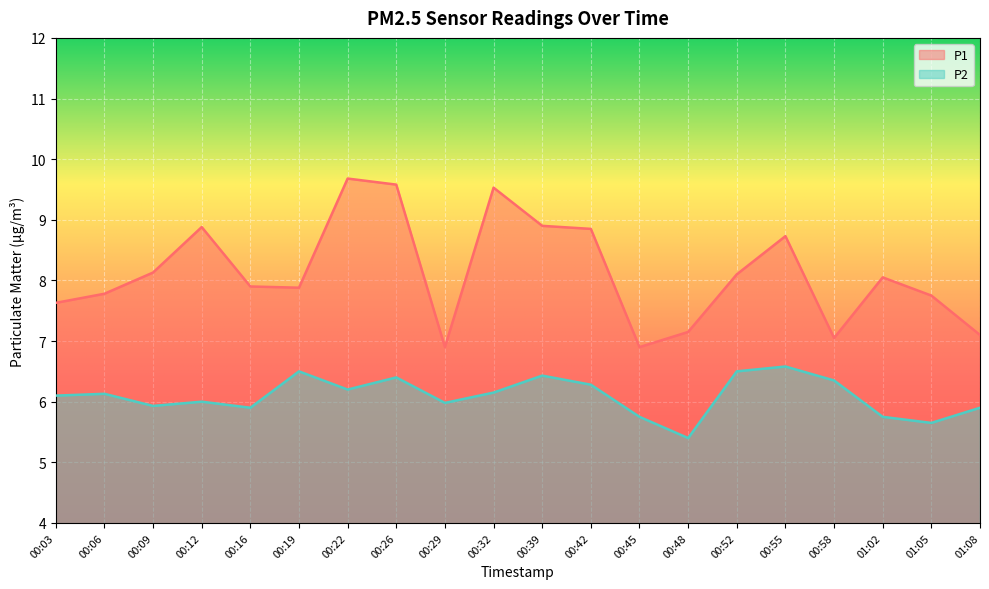

Reading left to right, extract all data points from this chart.

P1: 7.6	7.8	8.1	8.9	7.9	7.9	9.7	9.6	6.9	9.5	8.9	8.8	6.9	7.2	8.1	8.7	7.0	8.1	7.8	7.1
P2: 6.1	6.1	5.9	6.0	5.9	6.5	6.2	6.4	6.0	6.2	6.4	6.3	5.8	5.4	6.5	6.6	6.3	5.8	5.7	5.9